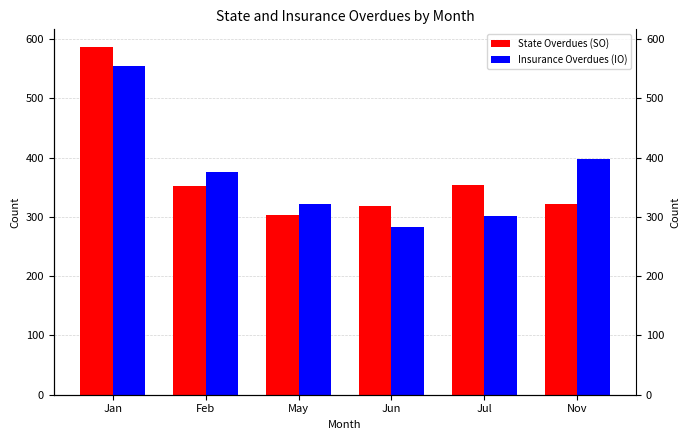

Which series has the widest spread of values?

State Overdues (SO)